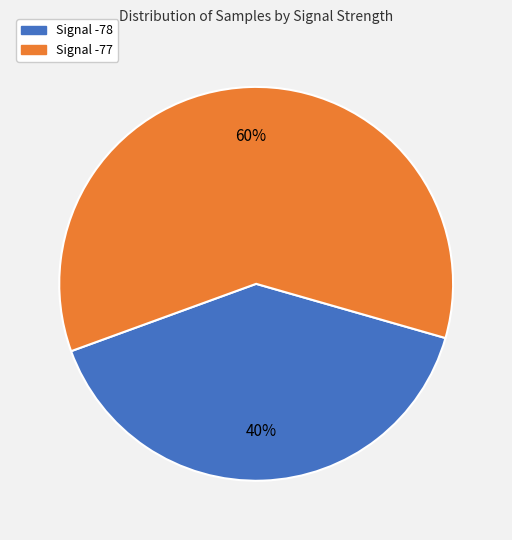

To the nearest percent, what is the difference between the largest and smallest slice percentages?

20%